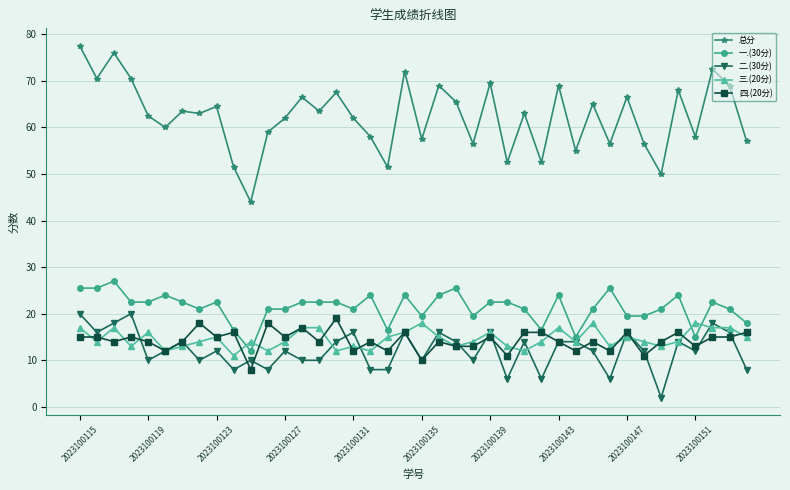

Which series has the widest spread of values?

总分